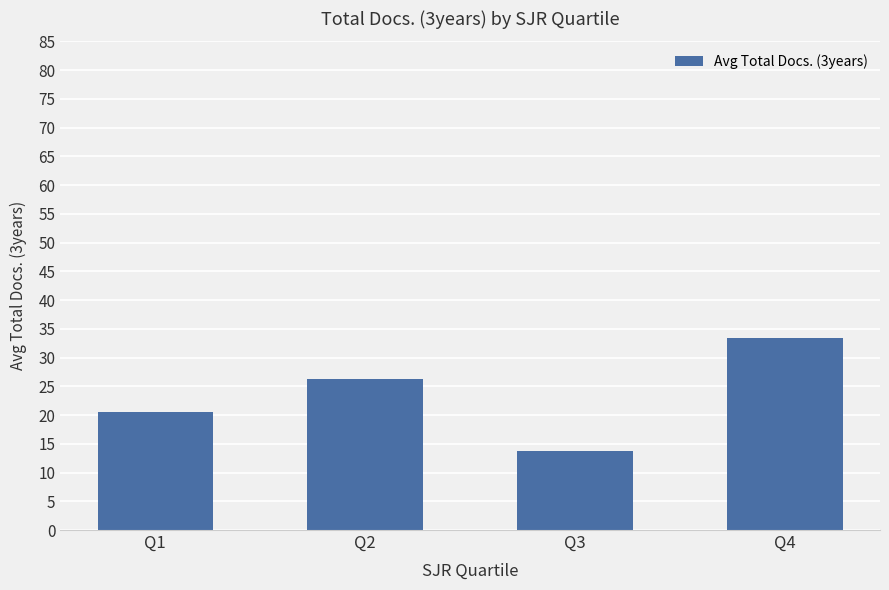

Reading right to left, list all the values displayed in this chart.

Q4=33.3	Q3=13.7	Q2=26.2	Q1=20.5